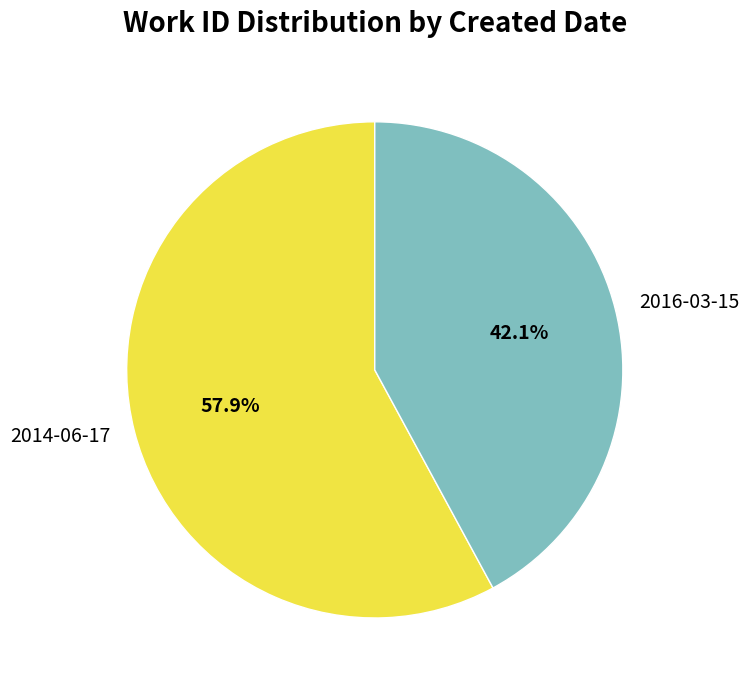

Between 2014-06-17 and 2016-03-15, which is larger?

2014-06-17